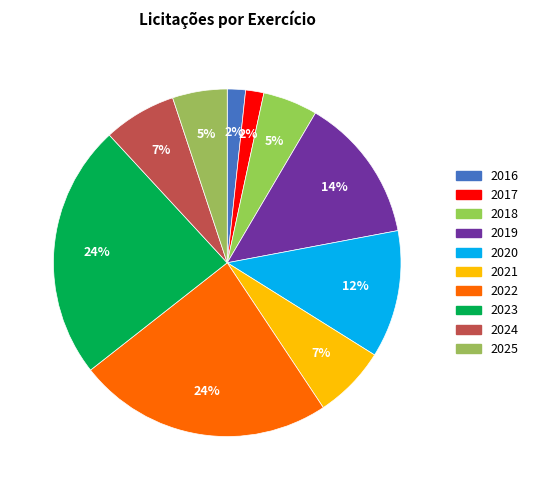

Rank the categories by value from highest to lowest.

2022, 2023, 2019, 2020, 2021, 2024, 2018, 2025, 2016, 2017